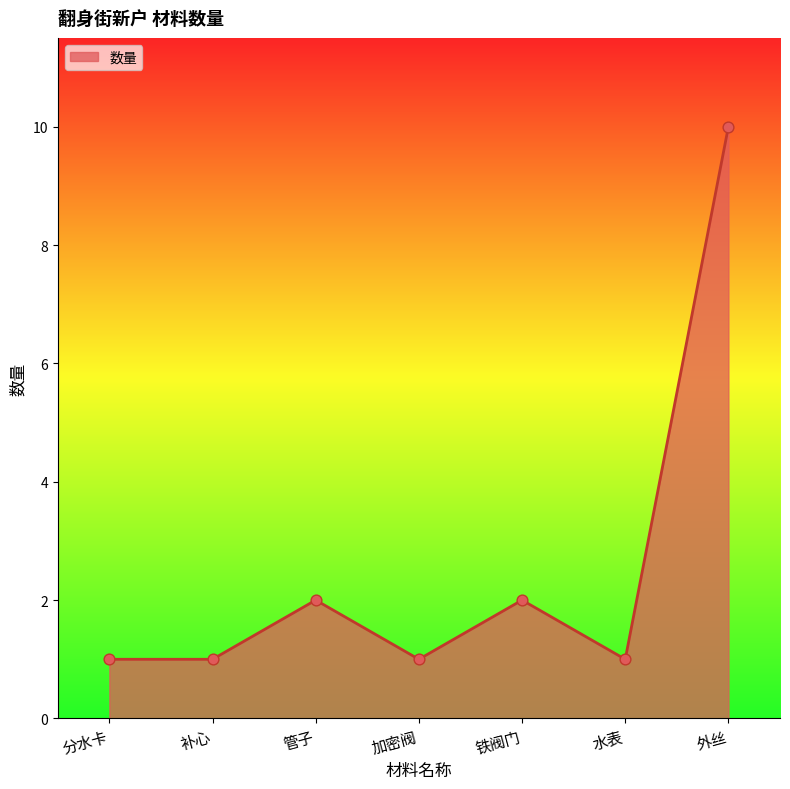

Which has a higher value, 管子 or 分水卡?

管子